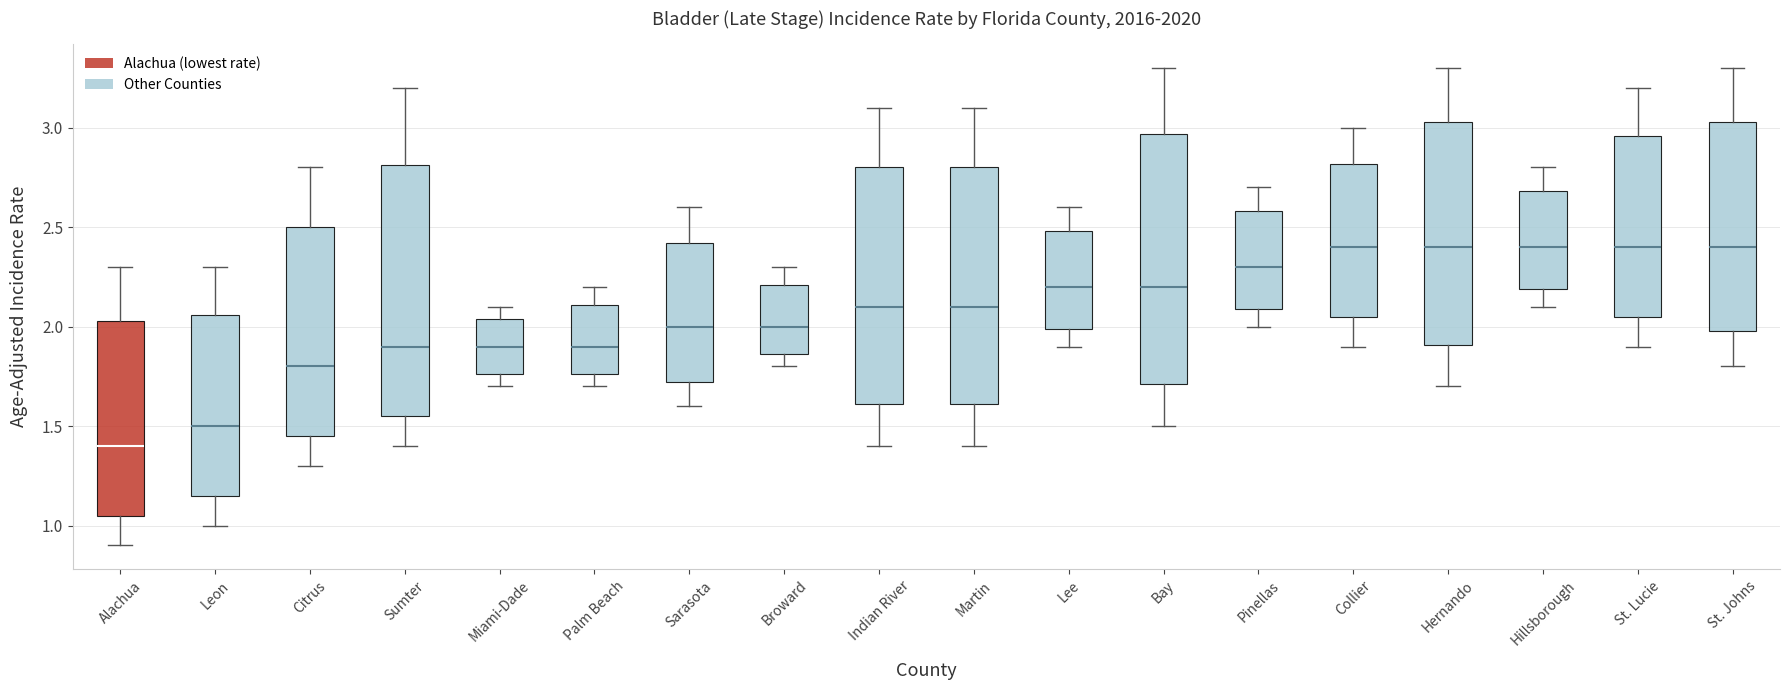

Which box's median line is the lowest?

Alachua